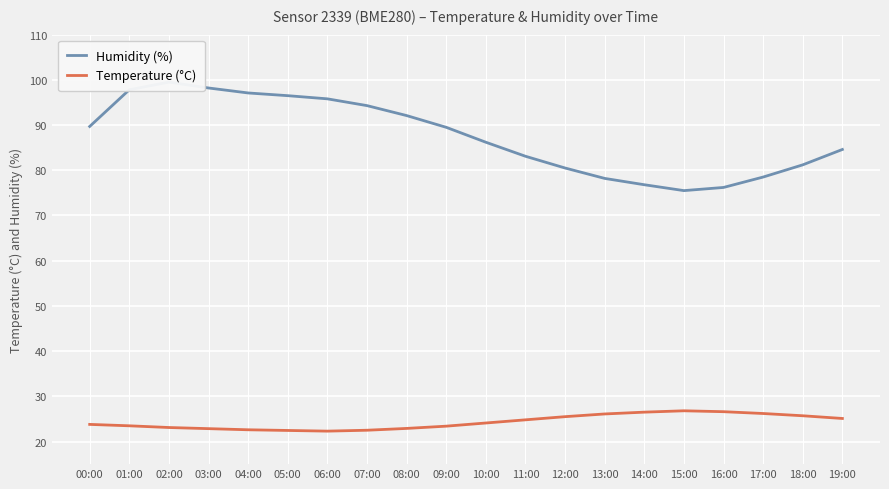

Which series has the largest range (max minus min)?

Humidity (%)